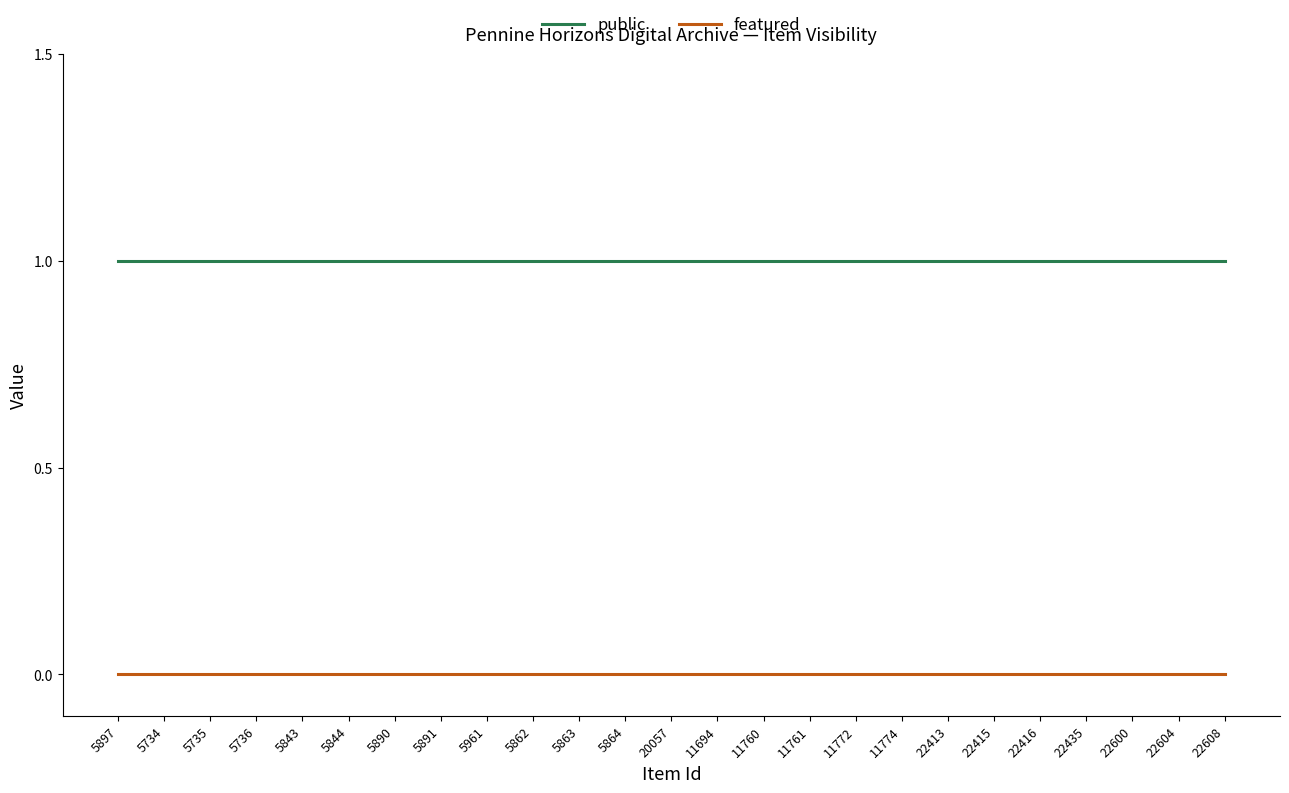

List the series in order of their overall mean, highest first.

public, featured